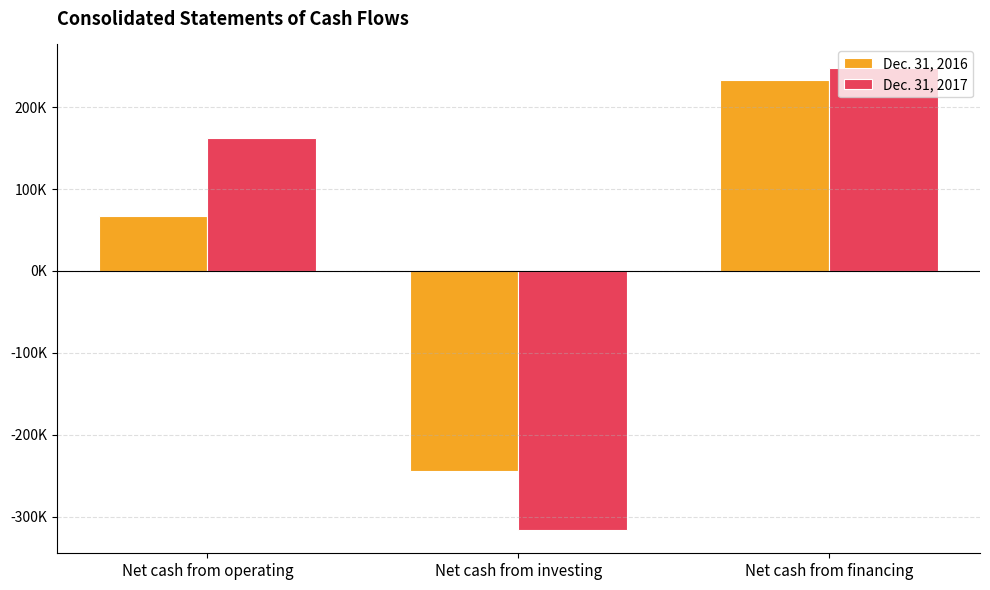

What is the sum of the Dec. 31, 2017 values at Net cash from financing and Net cash from investing?

-68049